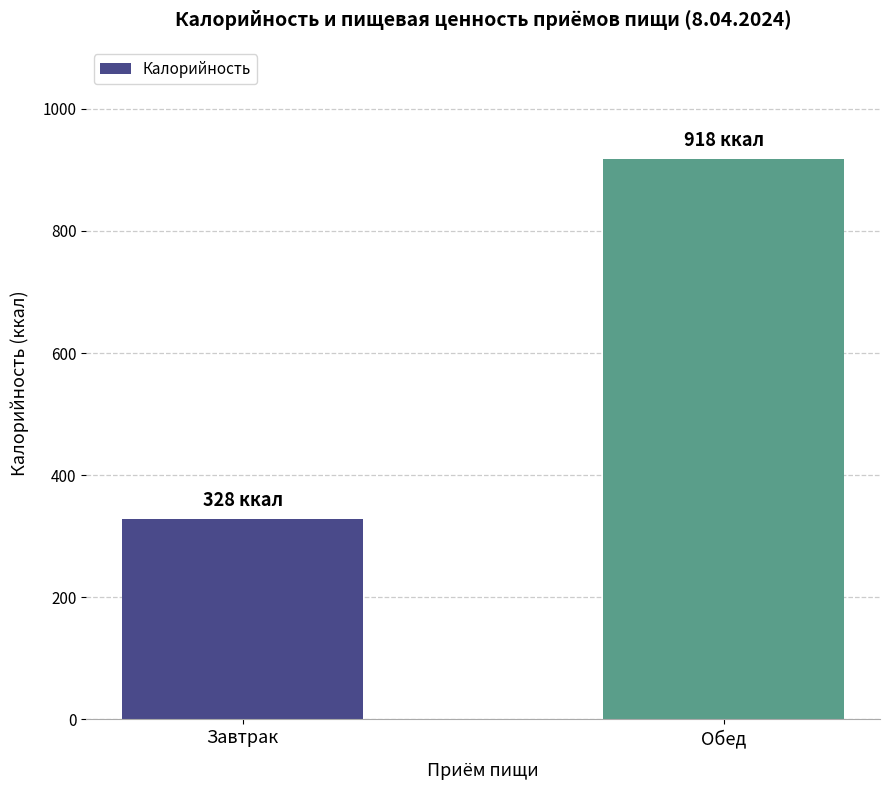

Count the number of categories in the chart.

2